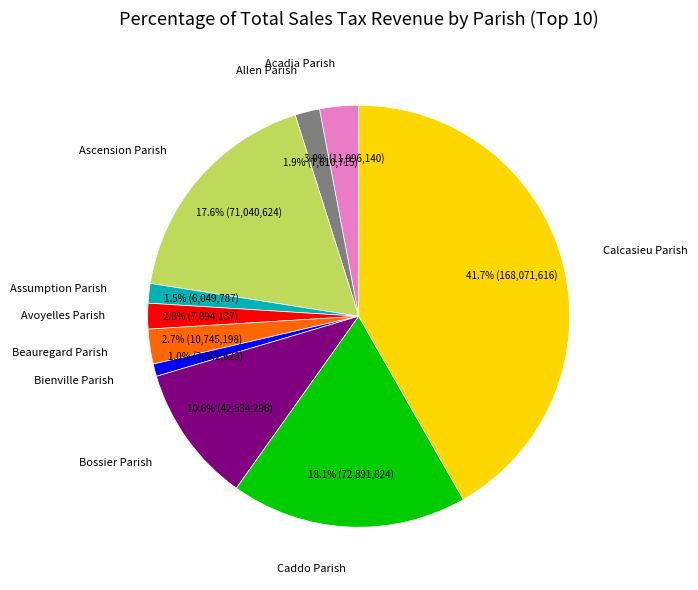

Is there any slice that represents more than half of the pie?

No